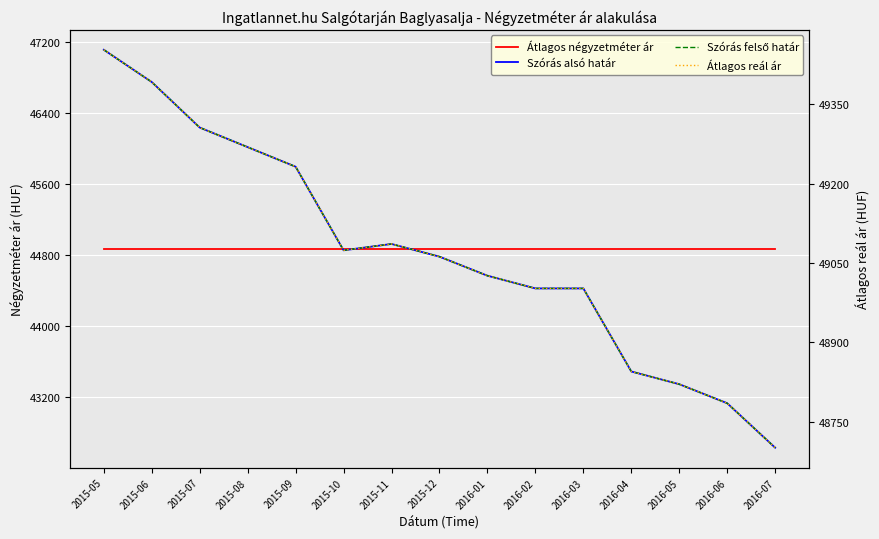

What is the maximum value shown in the chart?

49453